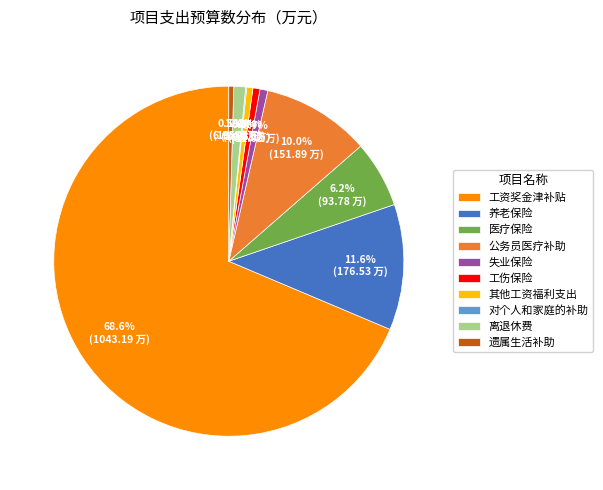

What percentage do 养老保险 and 公务员医疗补助 together represent?

21.6%